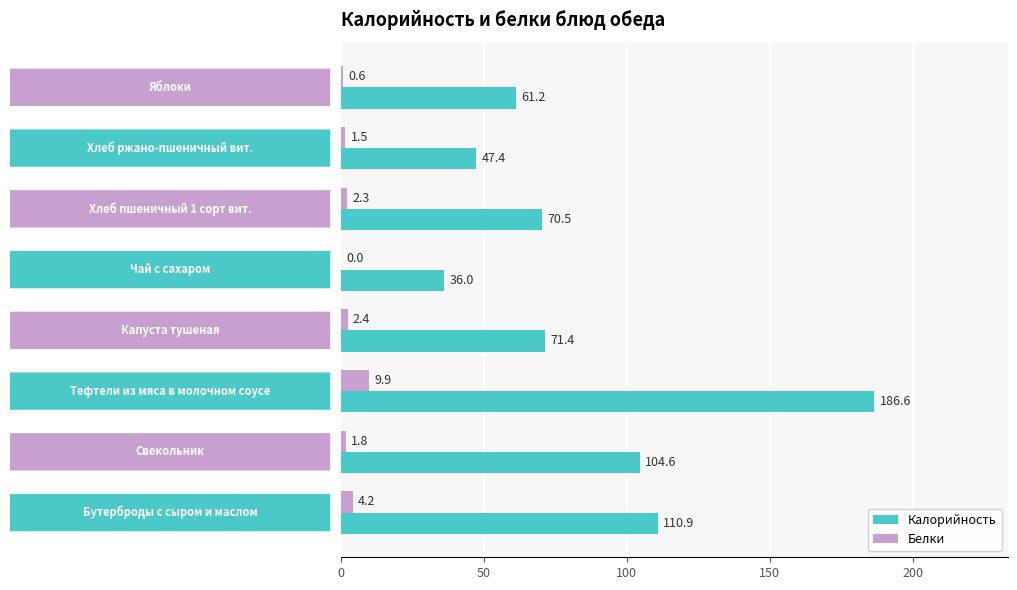

What are all the series names shown in the legend?

Калорийность, Белки